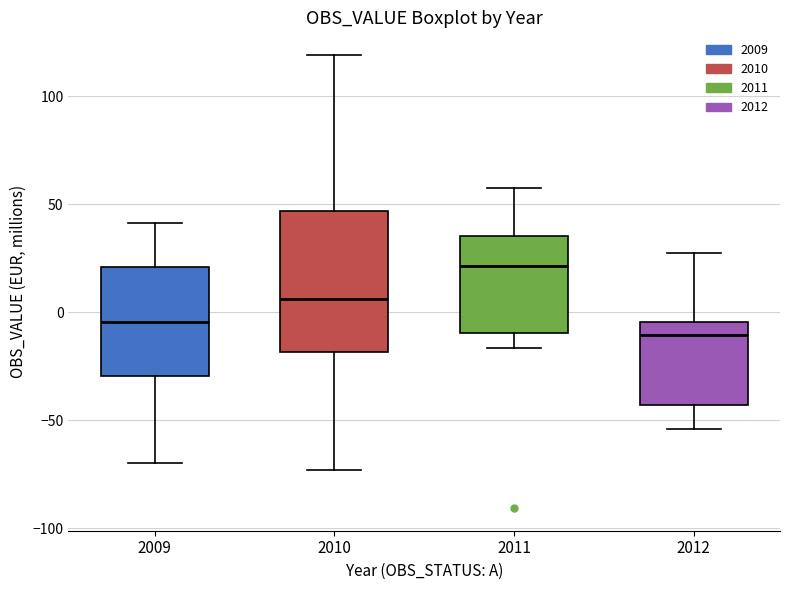

Comparing the boxes themselves (not the whiskers), which one is the tallest?

2010